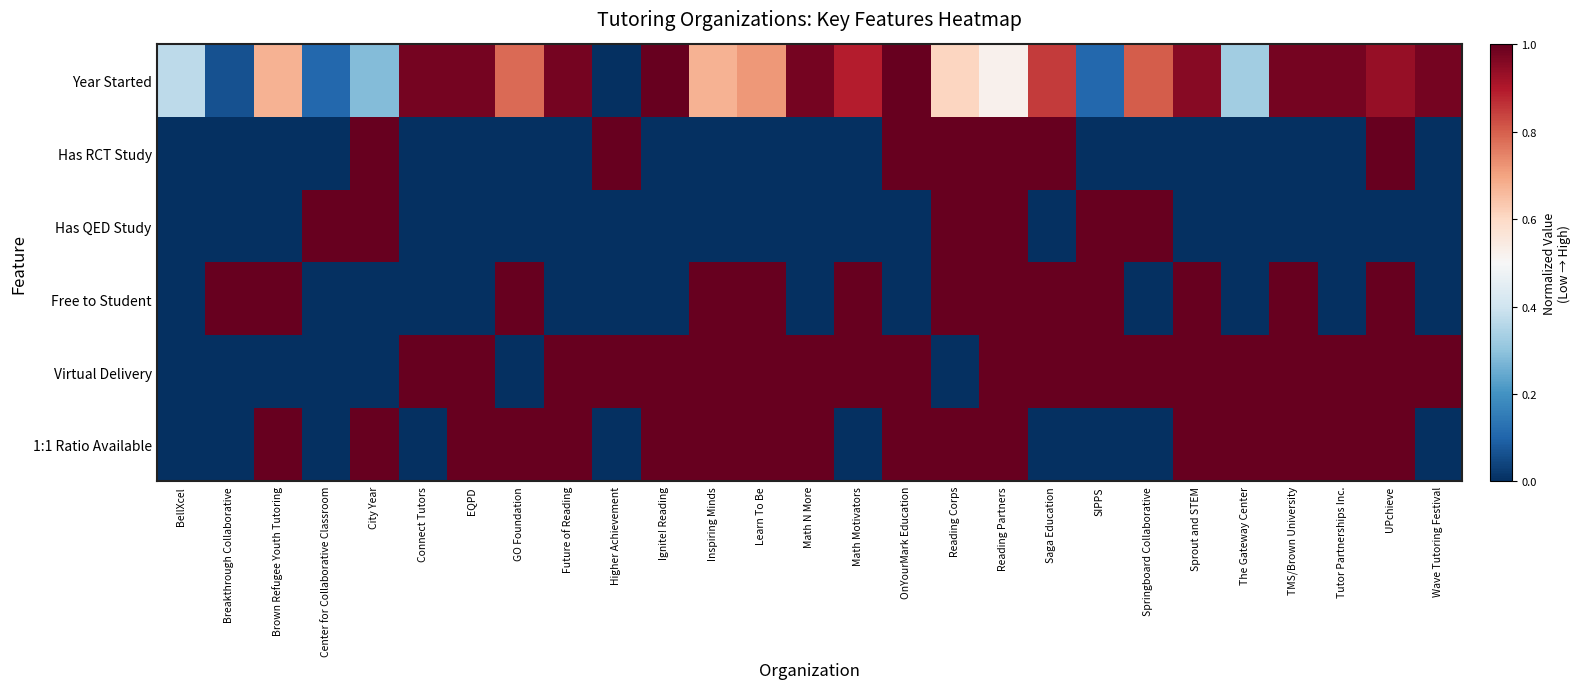

What is the spread (max minus min) of values at Tutor Partnerships Inc.?

1.0